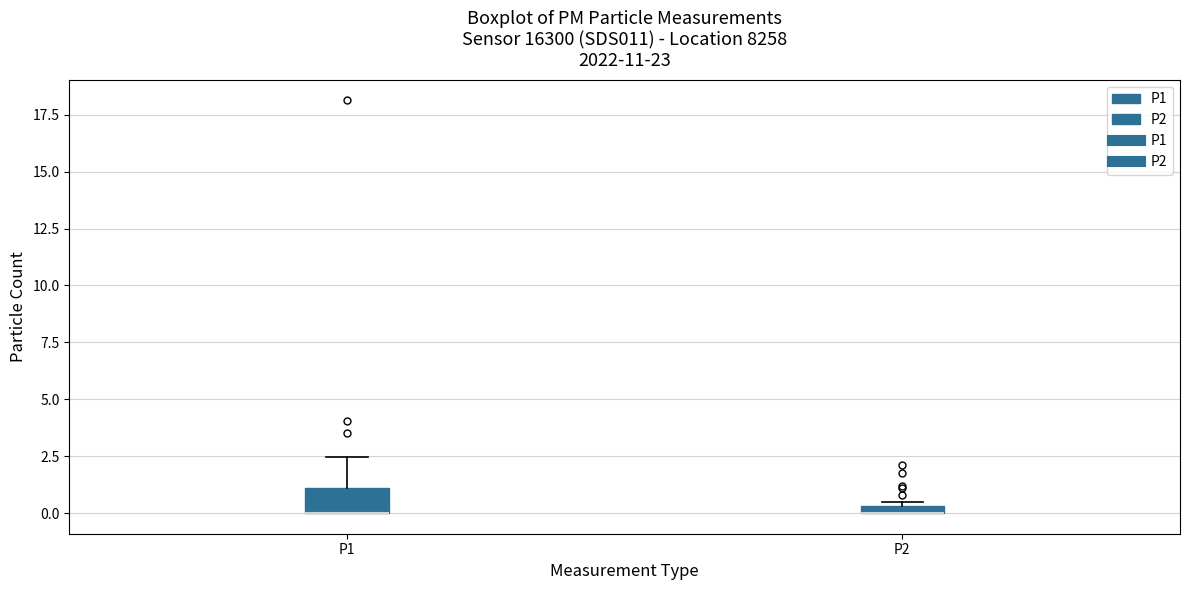

Where is the upper edge of the box for P2 on the y-axis? The values are not printed on the chart, so give them approximately, as read against the axis.

0.5